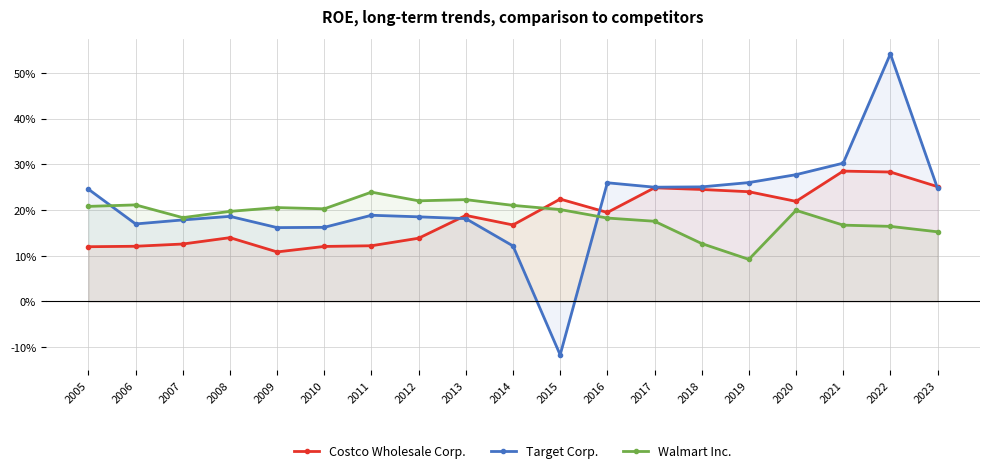

Reading left to right, what are all the values shown in this chart?

Costco Wholesale Corp.: 2005=0.1	2006=0.1	2007=0.1	2008=0.1	2009=0.1	2010=0.1	2011=0.1	2012=0.1	2013=0.2	2014=0.2	2015=0.2	2016=0.2	2017=0.2	2018=0.2	2019=0.2	2020=0.2	2021=0.3	2022=0.3	2023=0.3
Target Corp.: 2005=0.2	2006=0.2	2007=0.2	2008=0.2	2009=0.2	2010=0.2	2011=0.2	2012=0.2	2013=0.2	2014=0.1	2015=-0.1	2016=0.3	2017=0.2	2018=0.3	2019=0.3	2020=0.3	2021=0.3	2022=0.5	2023=0.2
Walmart Inc.: 2005=0.2	2006=0.2	2007=0.2	2008=0.2	2009=0.2	2010=0.2	2011=0.2	2012=0.2	2013=0.2	2014=0.2	2015=0.2	2016=0.2	2017=0.2	2018=0.1	2019=0.1	2020=0.2	2021=0.2	2022=0.2	2023=0.2